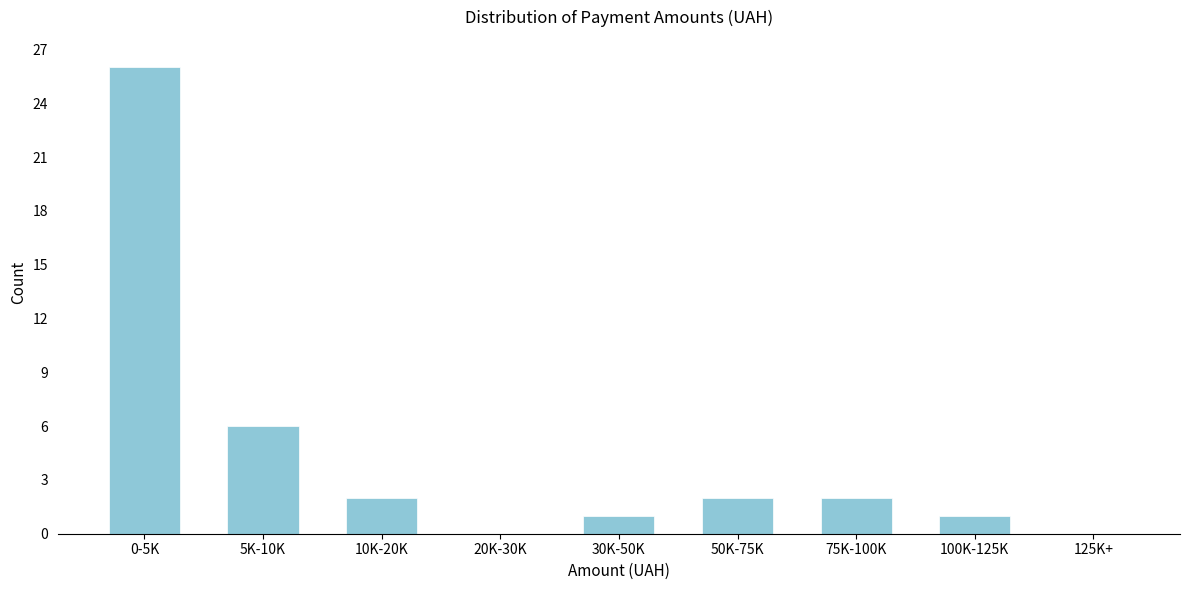

Is it true that the value at 50K-75K is 2?

True